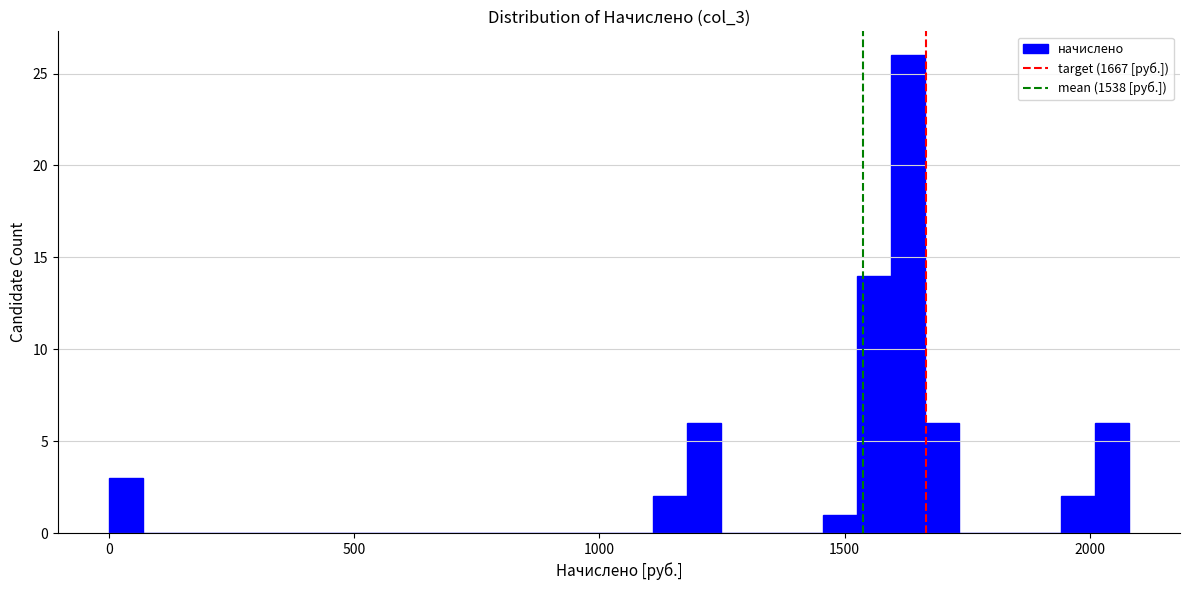

Read against the x-axis, roughly where is the centre of the tallest bar?

1650